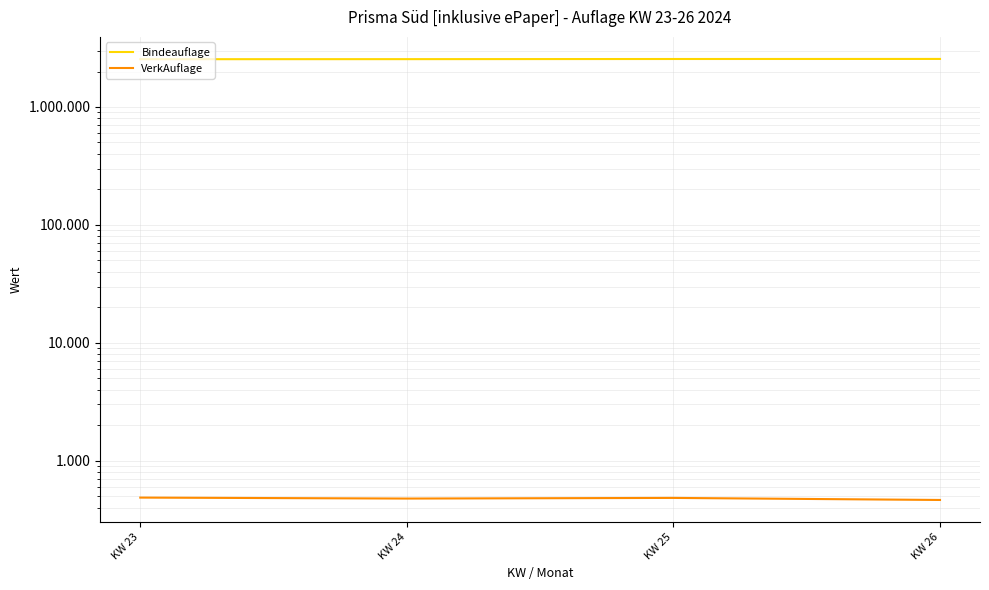

How many categories are shown in the chart?

4